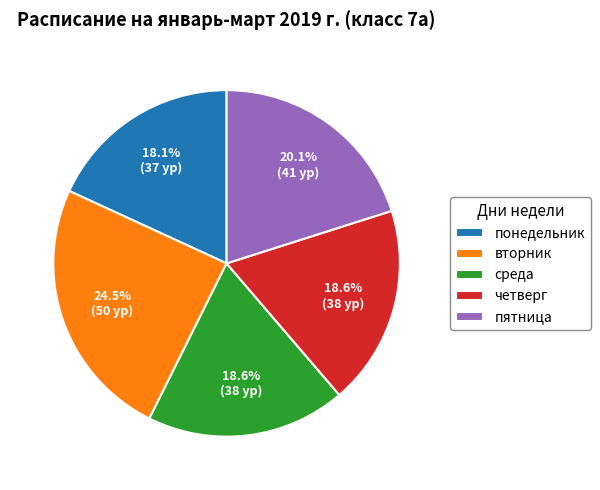

The понедельник slice represents 18% of the pie. True or false?

True